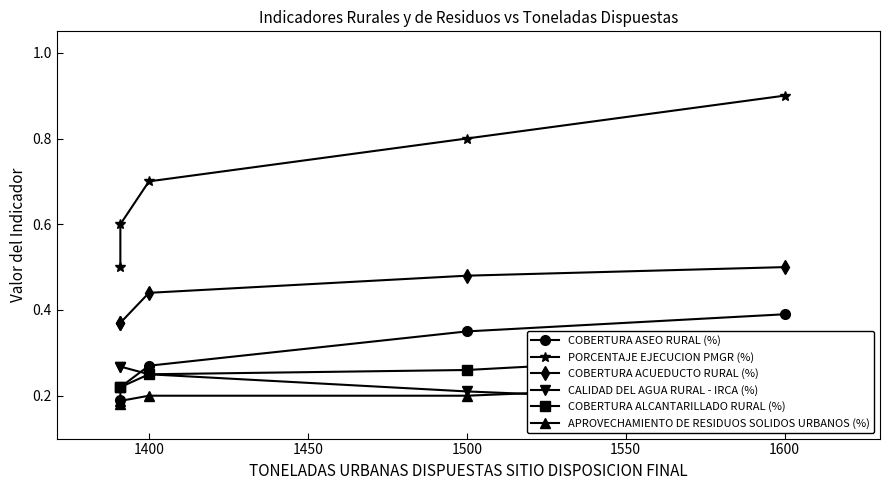

What is the difference between the highest and lowest values at 1400?

0.5